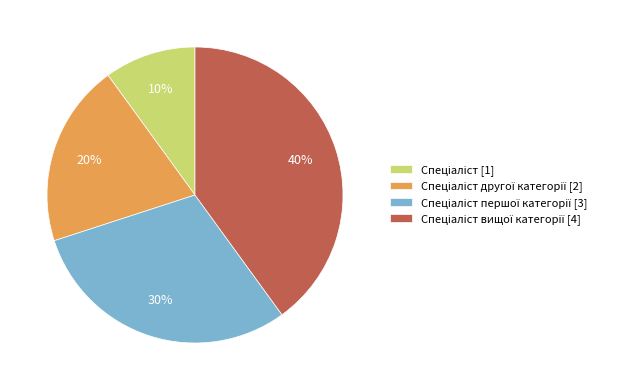

Is there any slice that represents more than half of the pie?

No